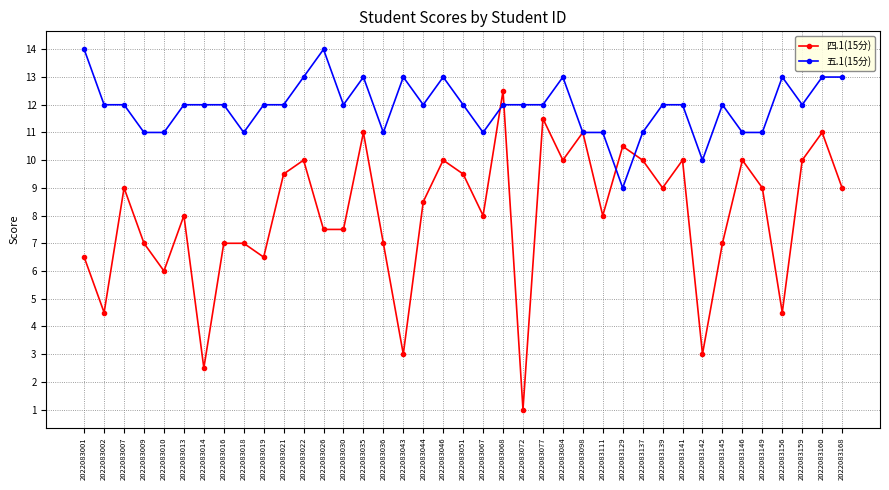

What is the sum of all 五.1(15分) values?

465.0